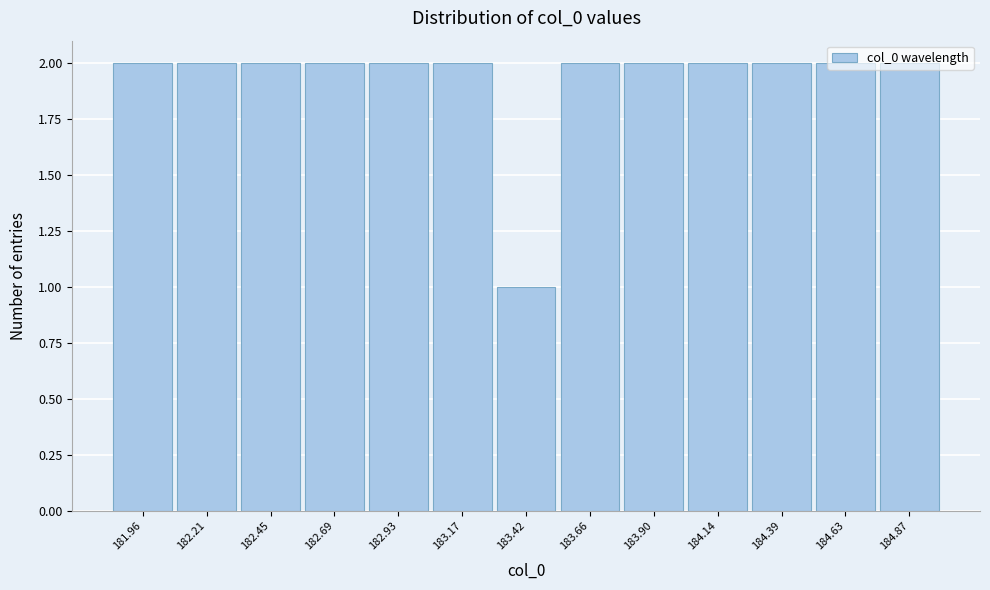

How tall is the bar that spans 184.25 to 184.50 on the x-axis? Neither the bar edges nor the heights are printed on the chart, so give them approximately, as read against the axes.

2